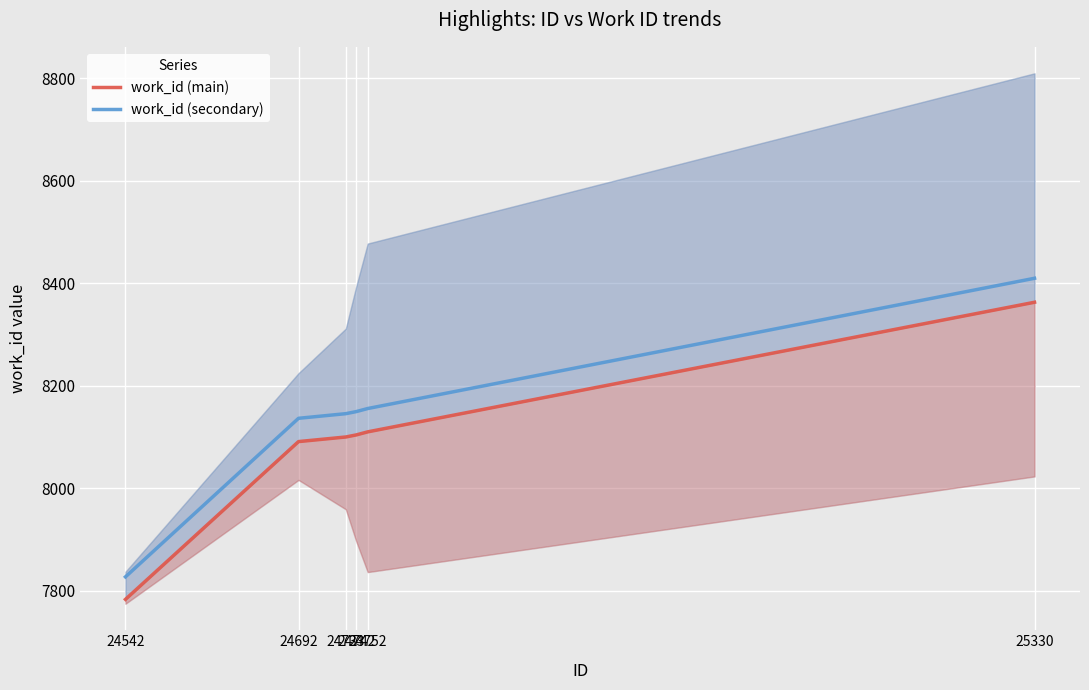

What is the value of the work_id (main) point at the 5th from the left?

8110.0